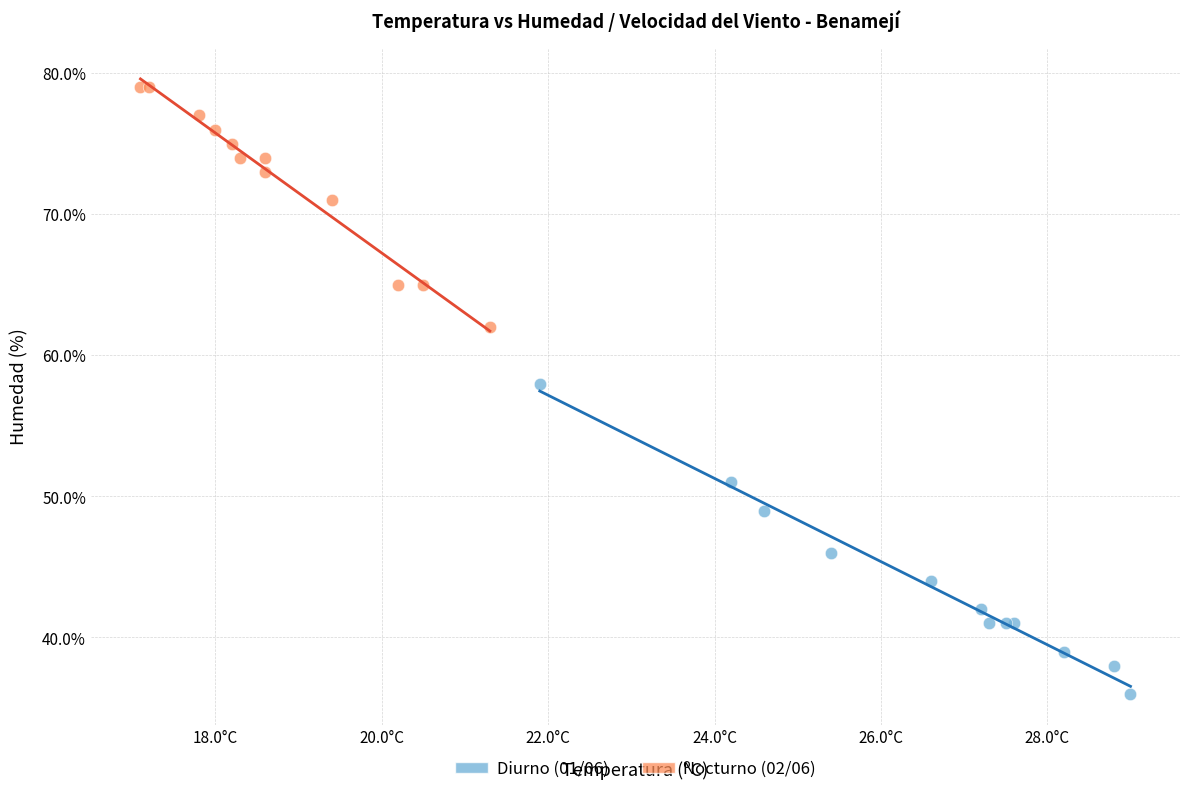

Which series has the widest spread of Y values?

Diurno (01/06)